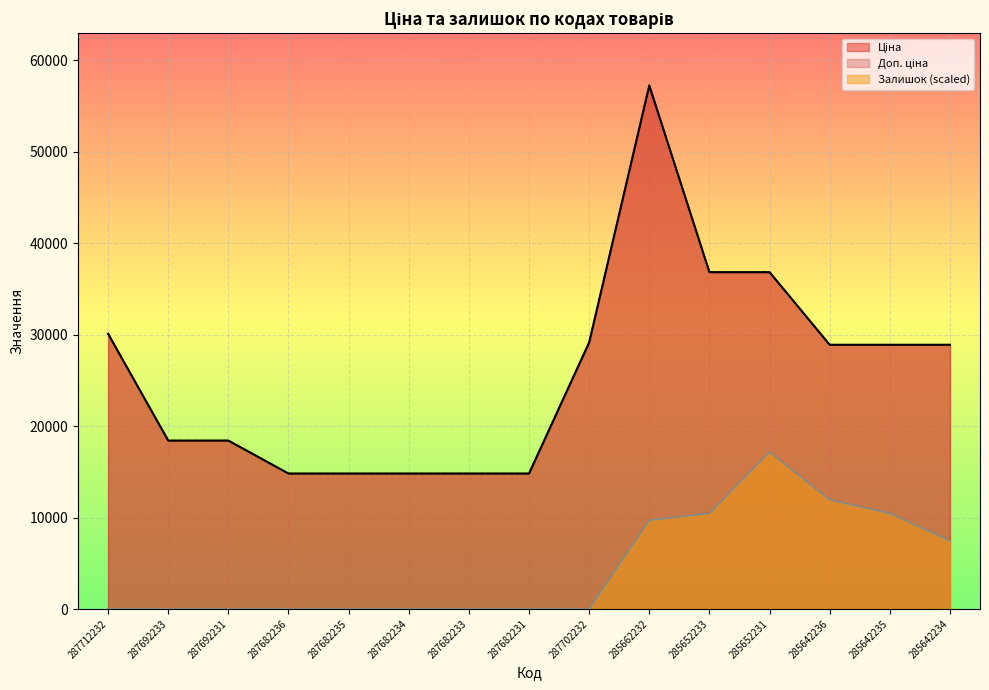

Is the value of Доп. ціна at 287682234 greater than the value of Залишок at 287682235?

Yes